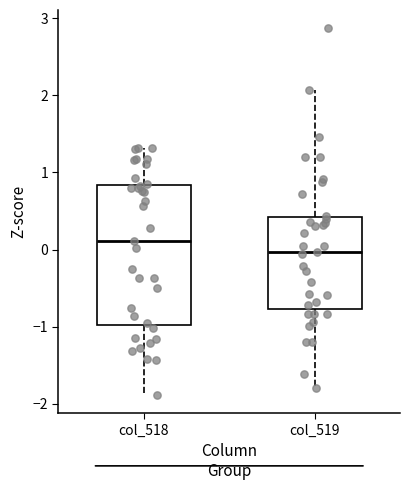

Where does the lower whisker of the box for col_518 end on the y-axis? The values are not printed on the chart, so give them approximately, as read against the axis.

-1.9